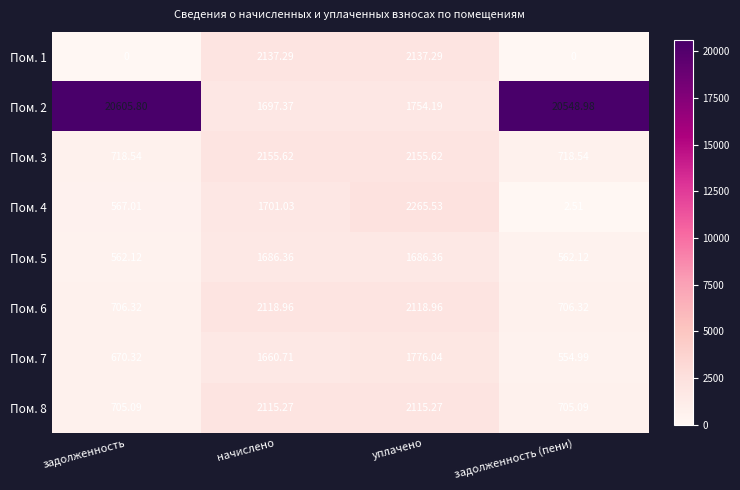

At how many categories does at least one series exceed 7227?

2